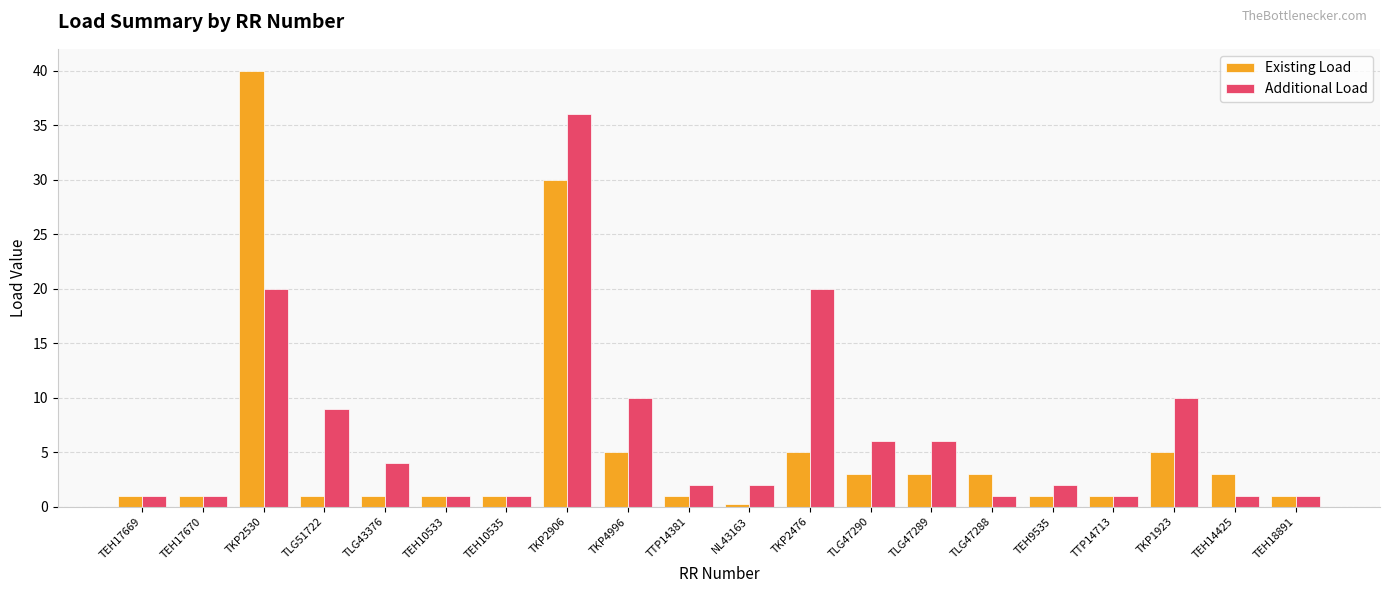

What is the value of the Existing Load bar at the 10th from the left?

1.0